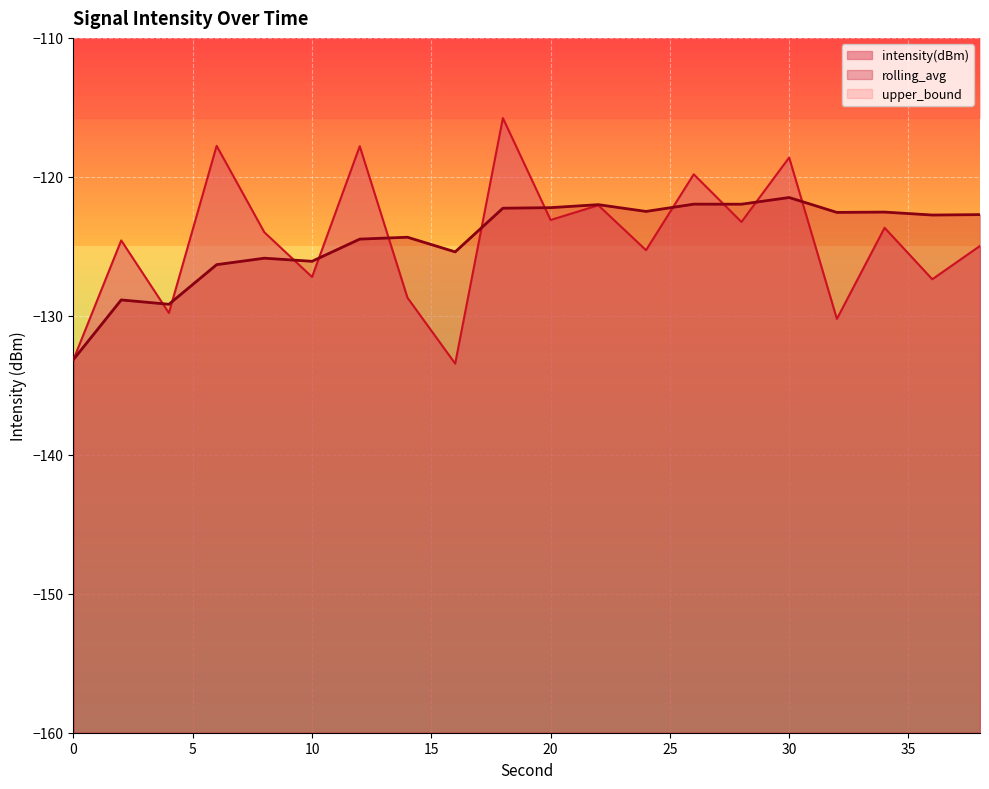

Rank the series by their maximum value, from lowest to highest.

rolling_avg, intensity(dBm)